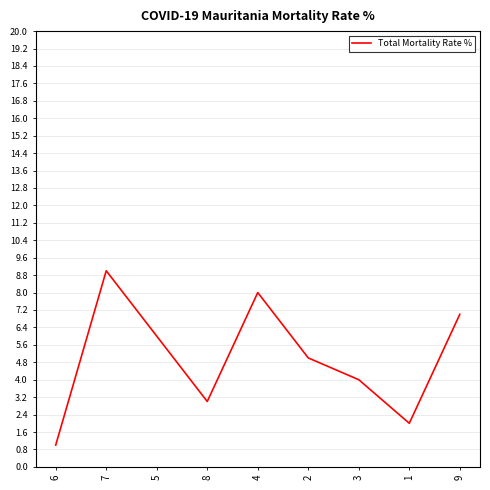

Does the chart have visible grid lines?

No